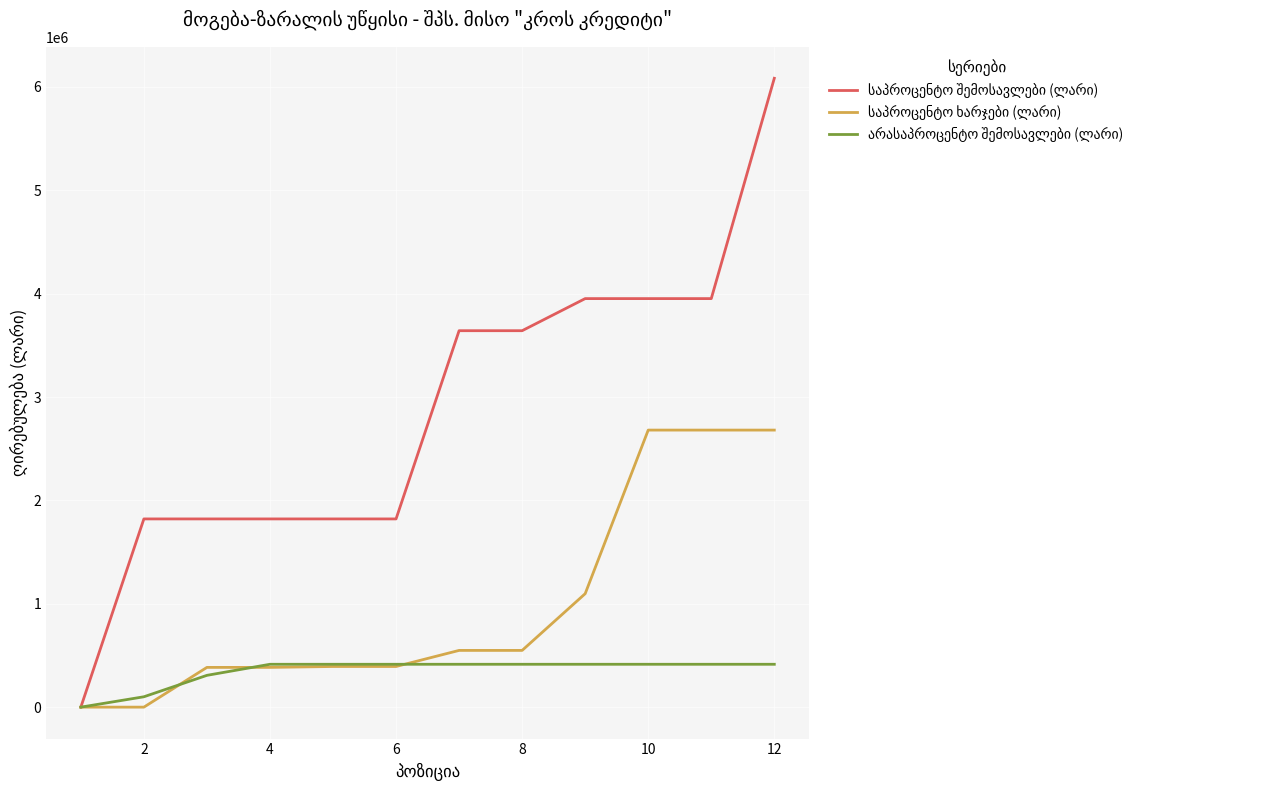

What is the total value across all series at 10?

7047594.8